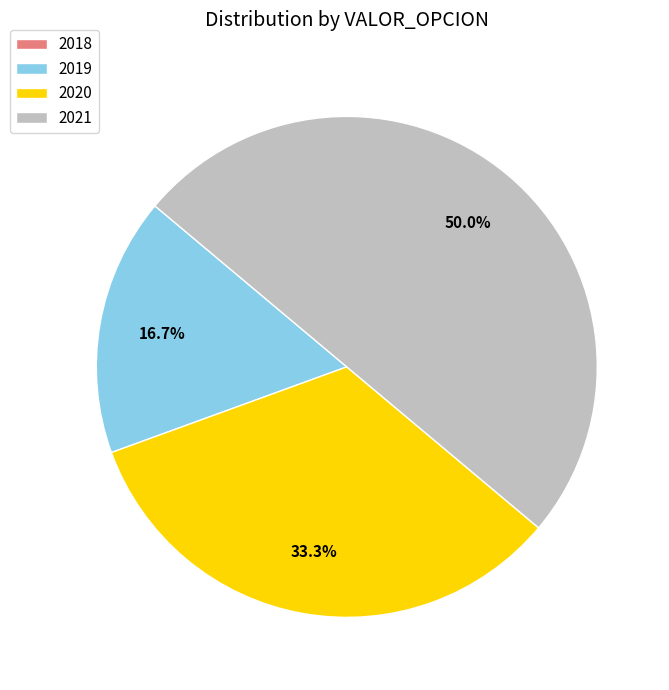

How much of the chart is everything except 2019?

83.3%